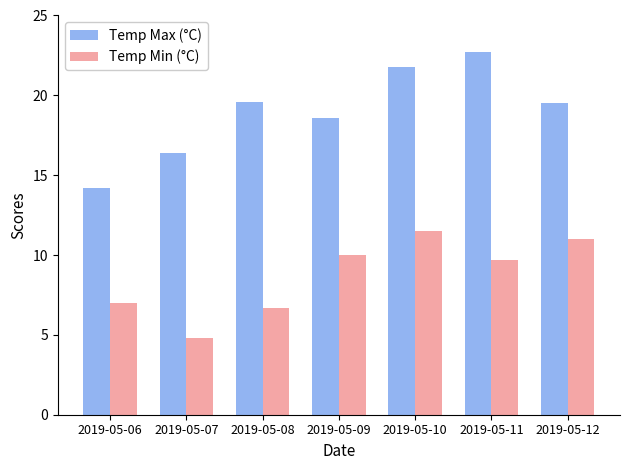

The value of Temp Max (°C) at 2019-05-11 is 22.7. True or false?

True